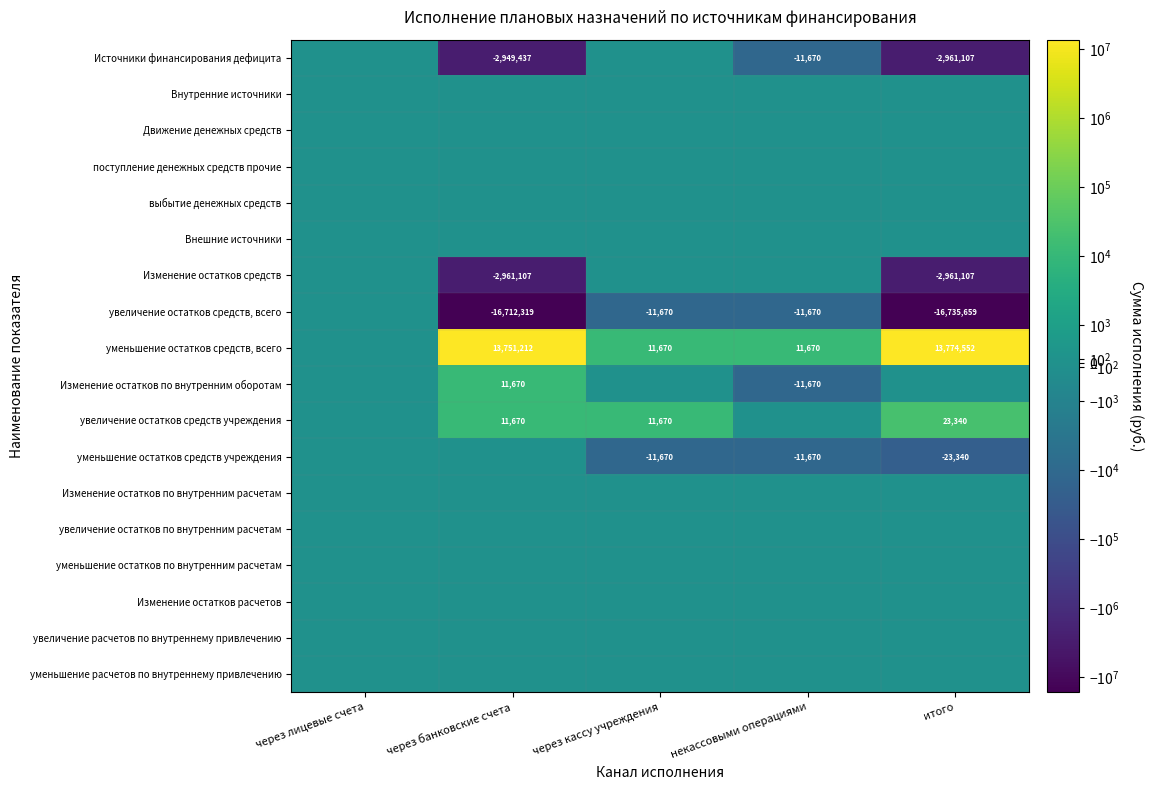

Which has a higher value, через кассу учреждения or через банковские счета?

через кассу учреждения